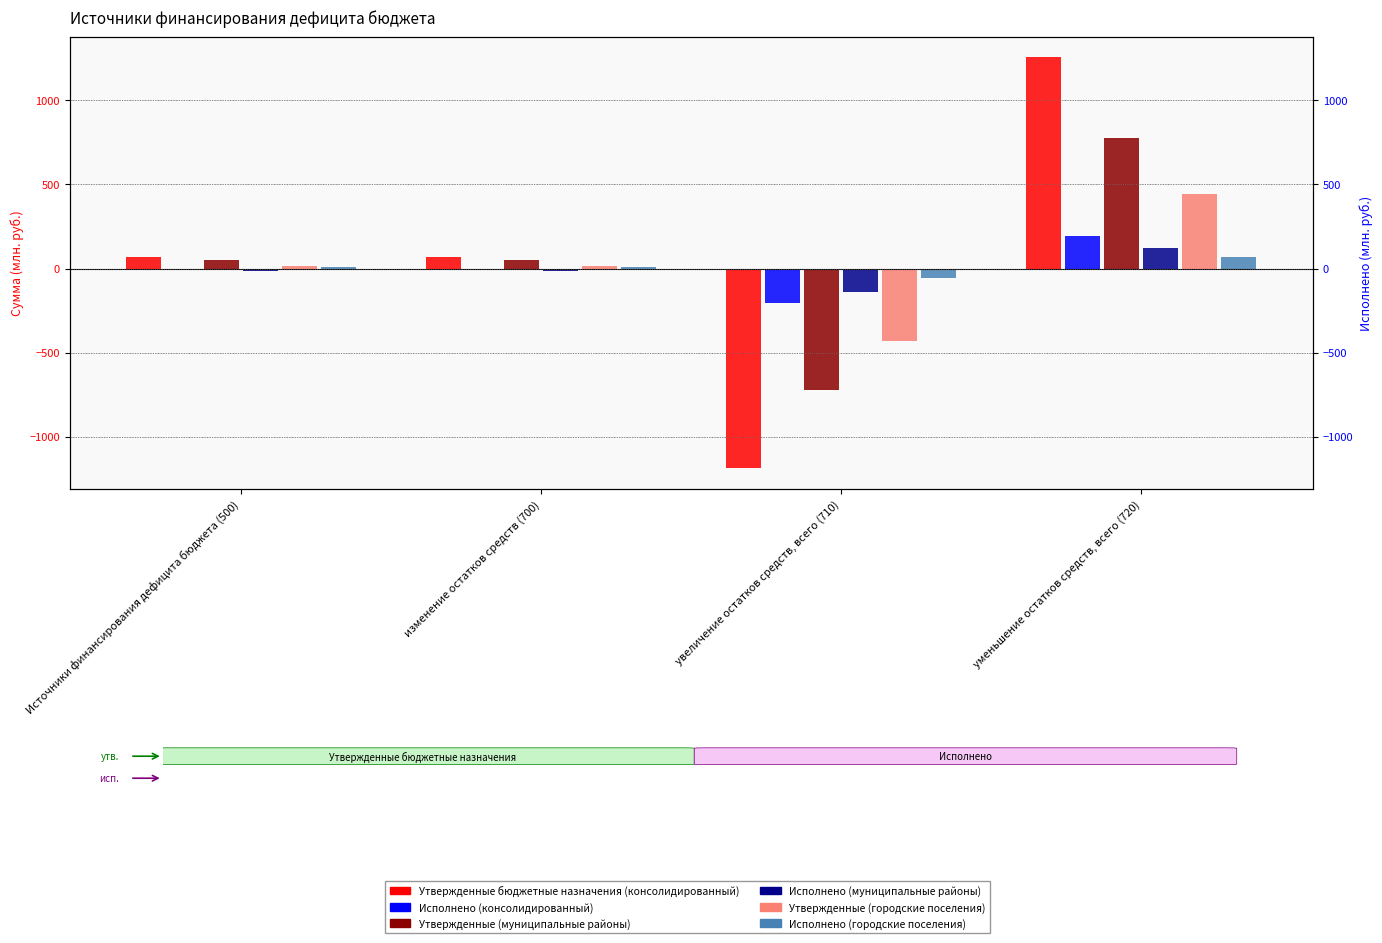

At which label does Исполнено (городские поселения) reach its peak?

уменьшение остатков средств, всего (720)